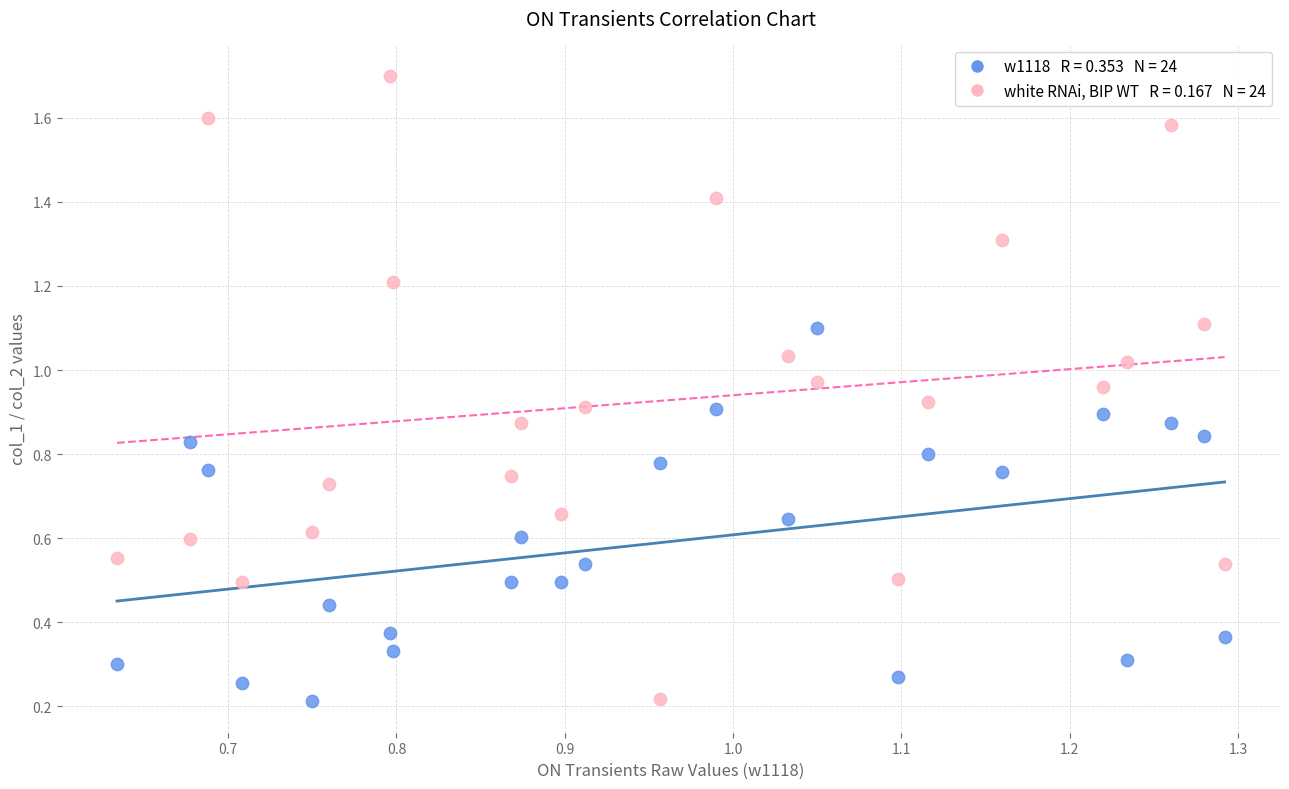

Across all data points, what is the range of Y values (max minus min)?

1.5